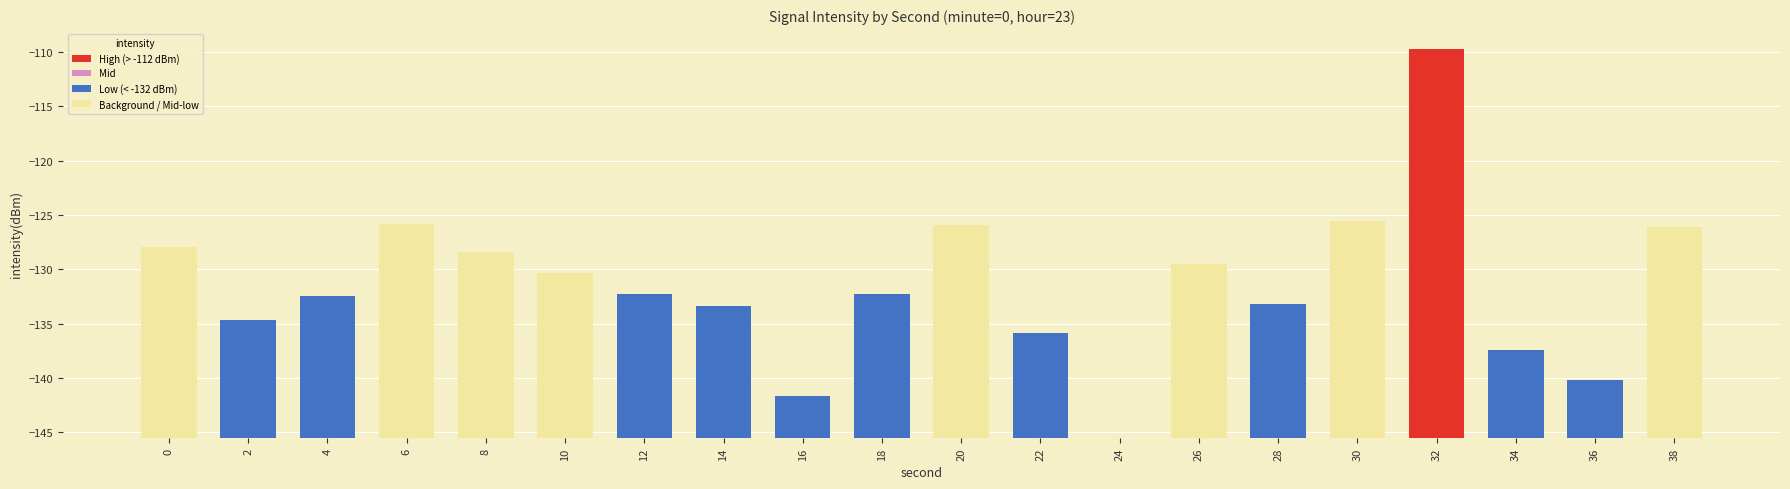

Approximately how many times larger is the value at 28 compared to 16?

3.2